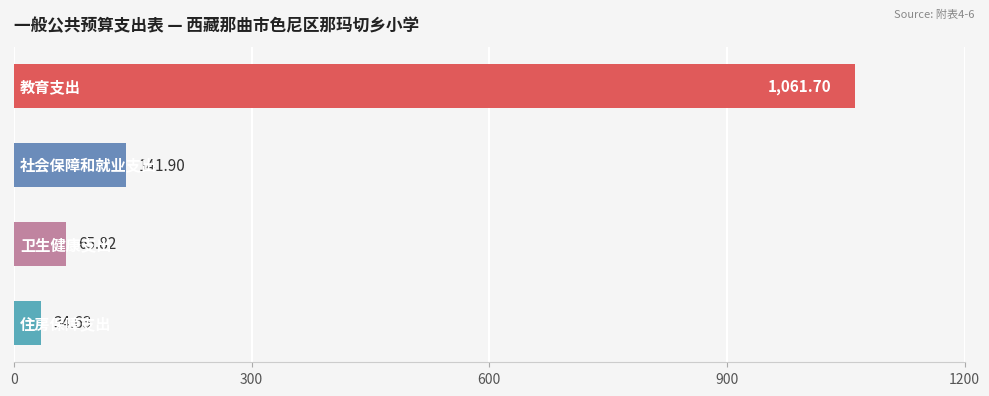

Are the bars horizontal?

Yes